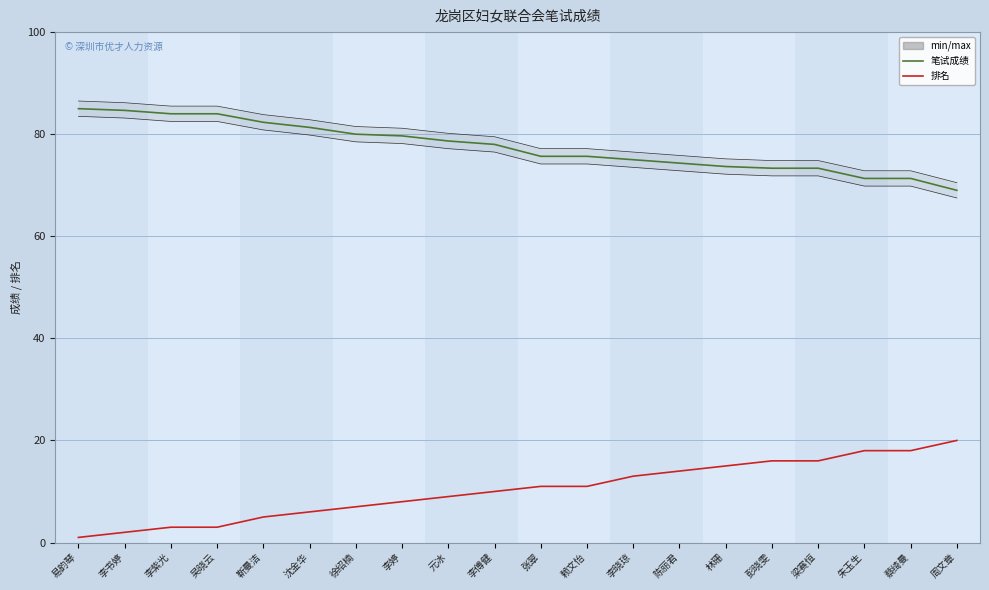

What is the difference between the min/max values at 林珊 and 陈丽君?

0.7